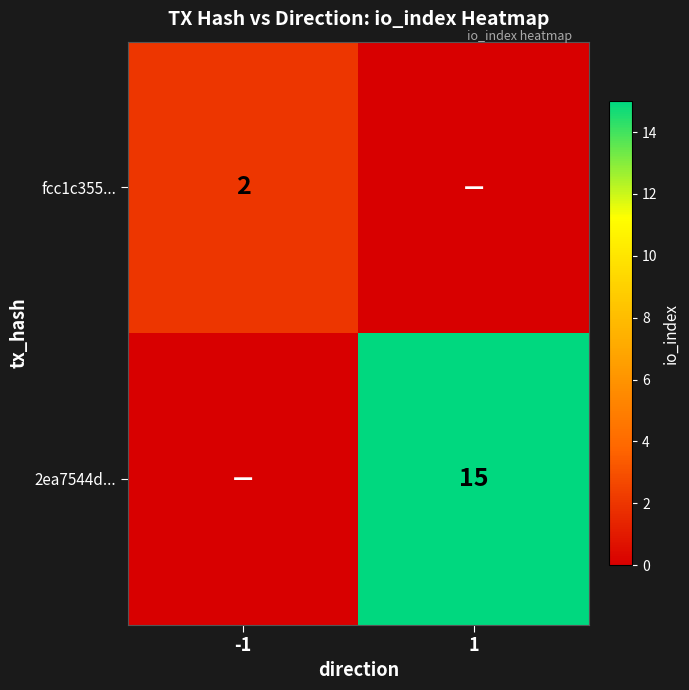

Is it true that 2ea7544d... equals 15 at 1?

True